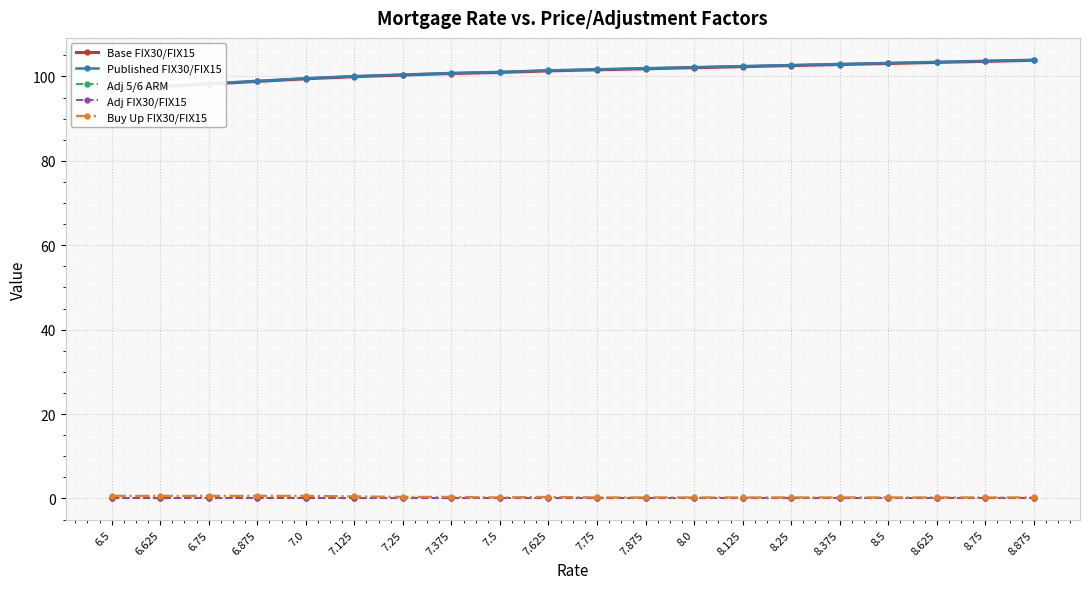

What is the maximum value for Adj 5/6 ARM?

0.1